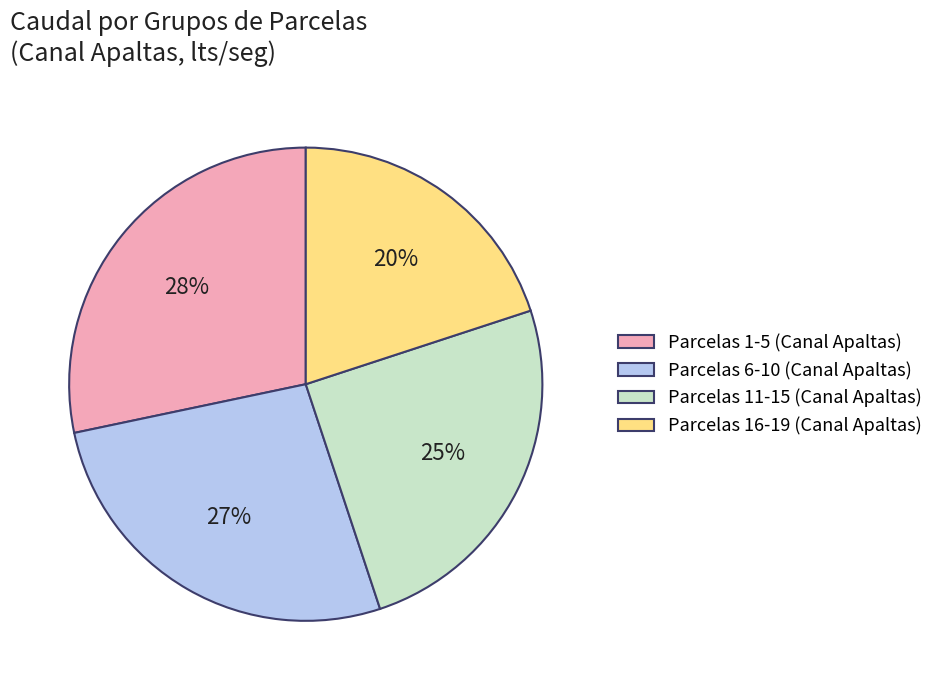

What percentage is the Parcelas 11-15 (Canal Apaltas) slice, to the nearest percent?

25%